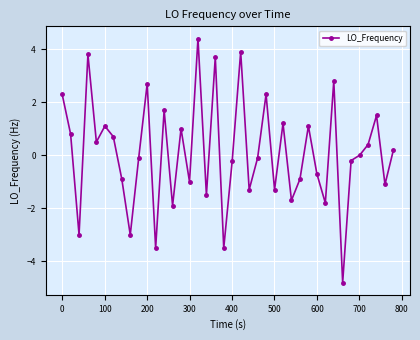

How many lines are shown in the chart?

1